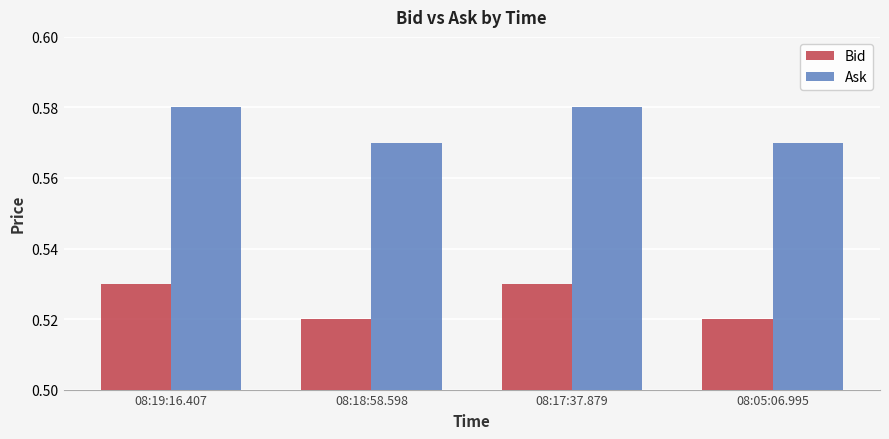

How many Ask values are between 0 and 1?

4